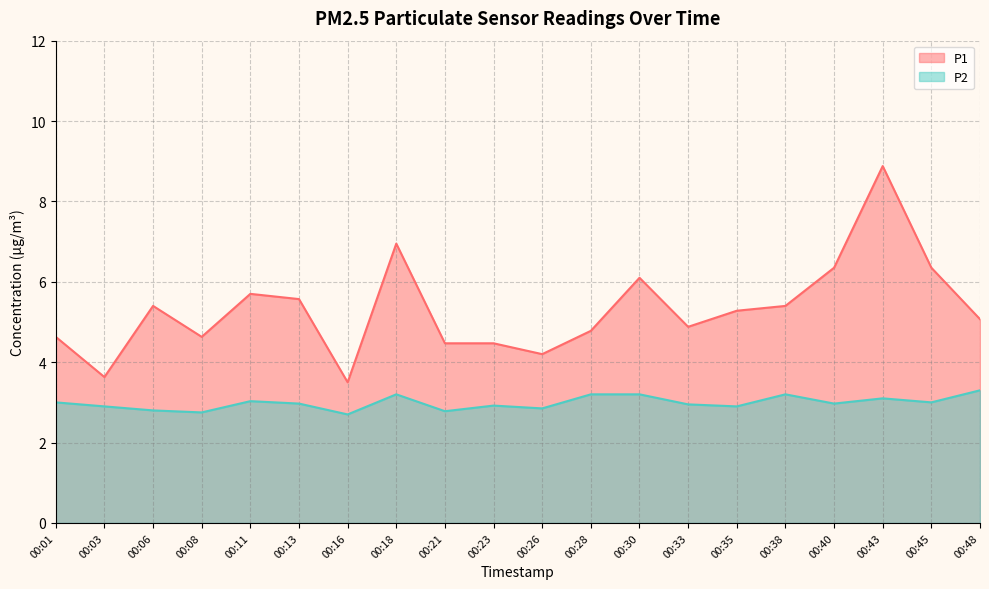

Is it true that P2 equals 2.9 at 00:03?

True